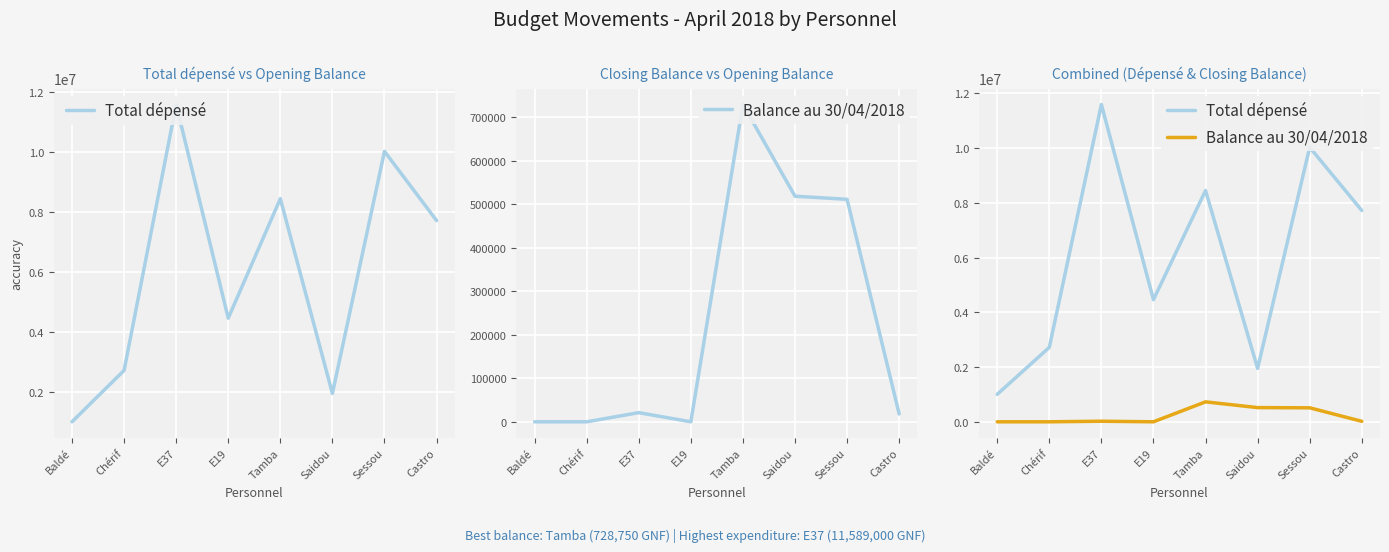

True or false: Total dépensé and Balance au 30/04/2018 intersect in this chart.

False